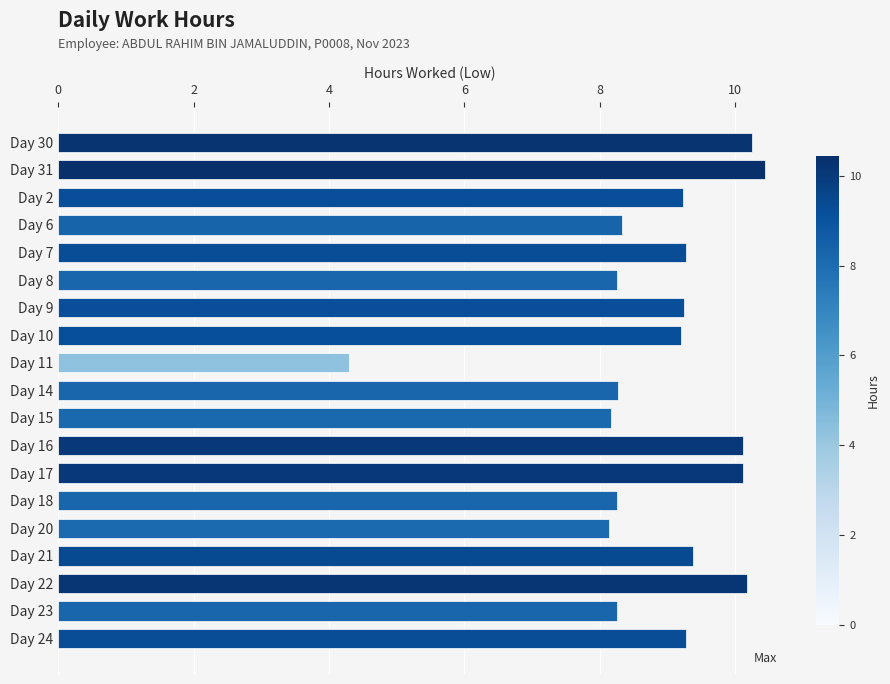

Between Day 17 and Day 11, which is larger?

Day 17